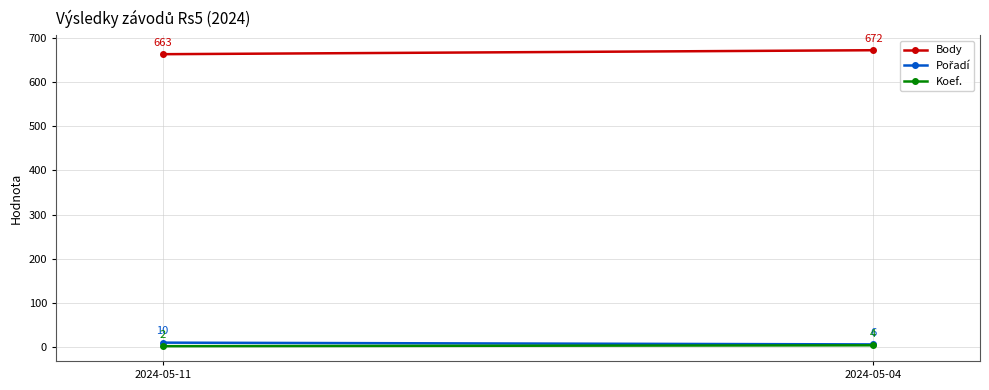

What is the value of the Koef. point at the 1st from the left?

2